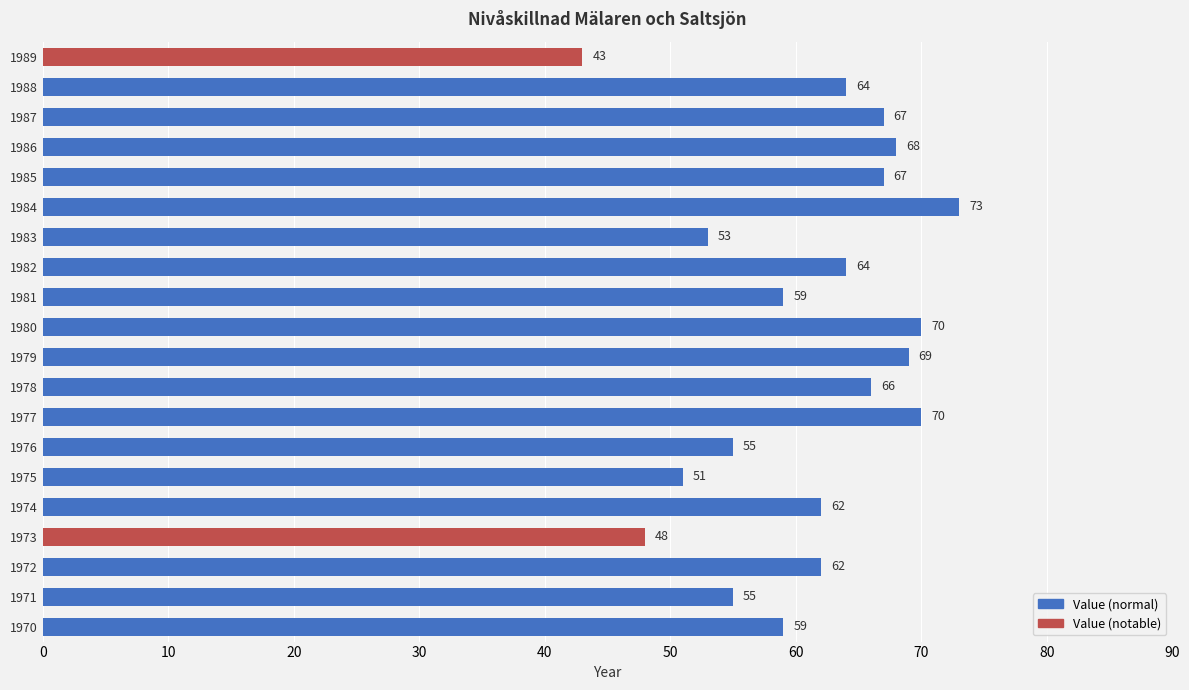

Is it true that the value at 1985 is 112?

False